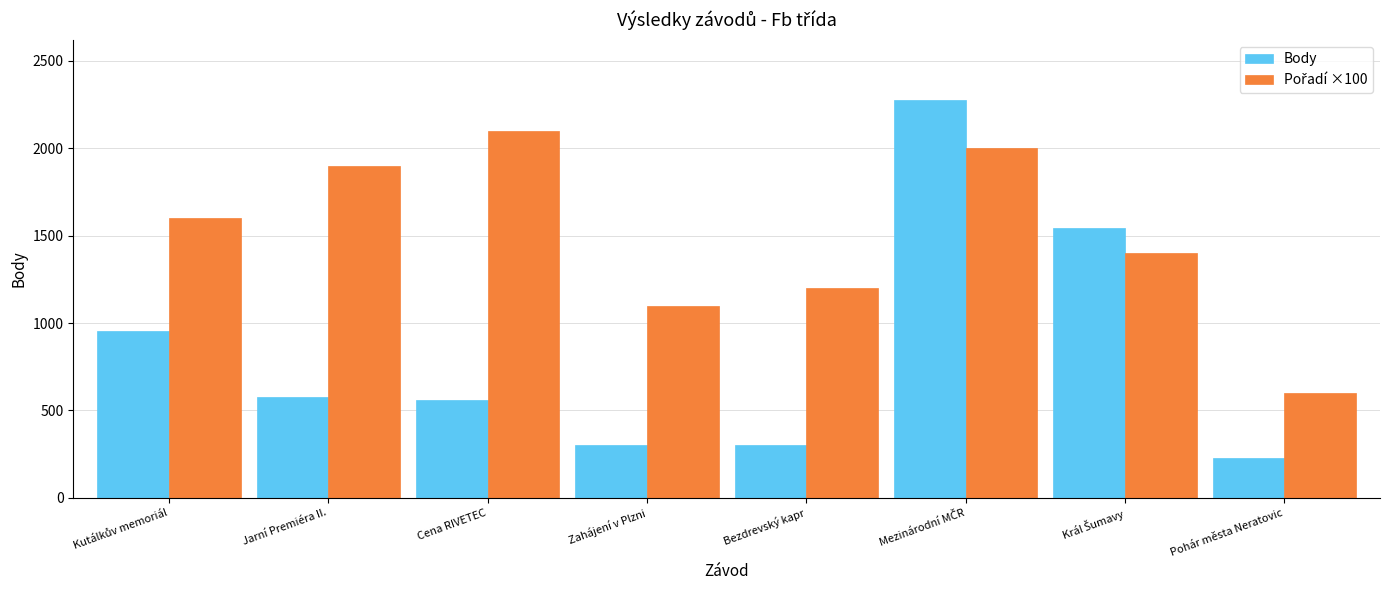

What is the spread (max minus min) of values at Zahájení v Plzni?

797